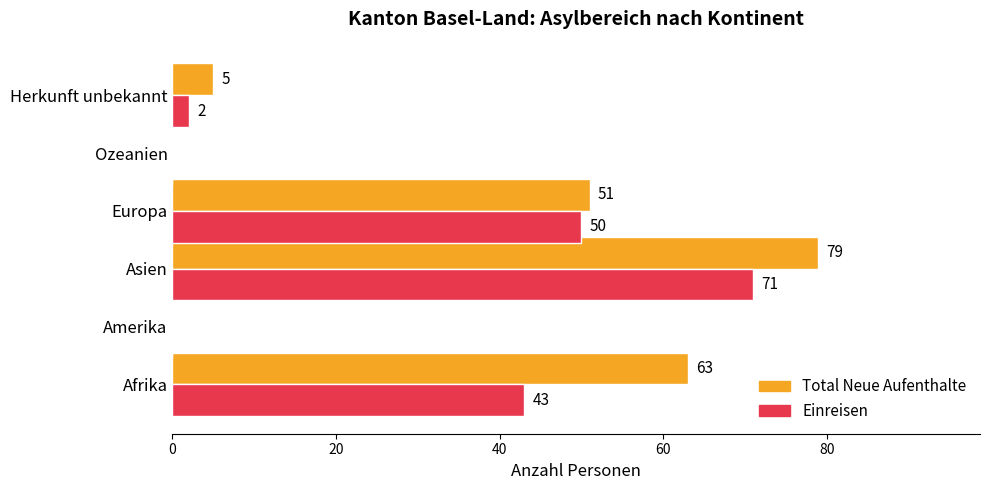

Which series has the widest spread of values?

Total Neue Aufenthalte